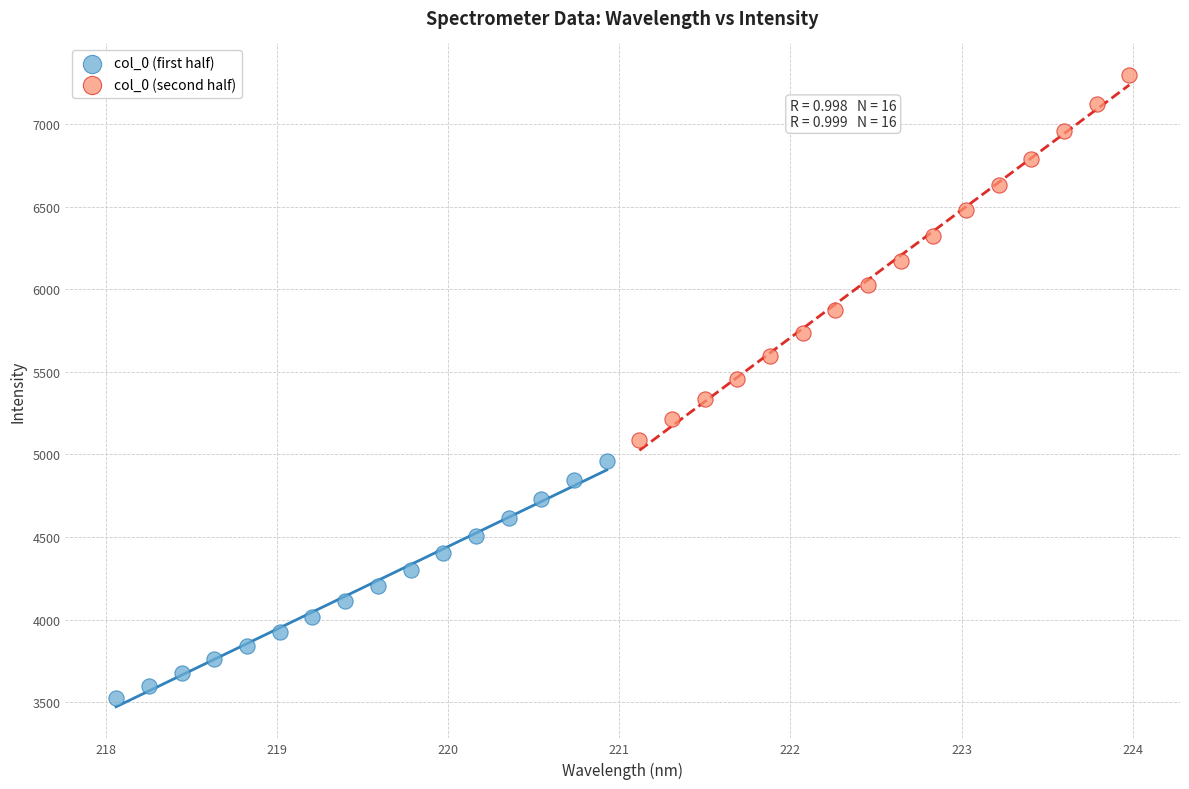

Which series has the largest Y range (max minus min)?

col_0 (second half)